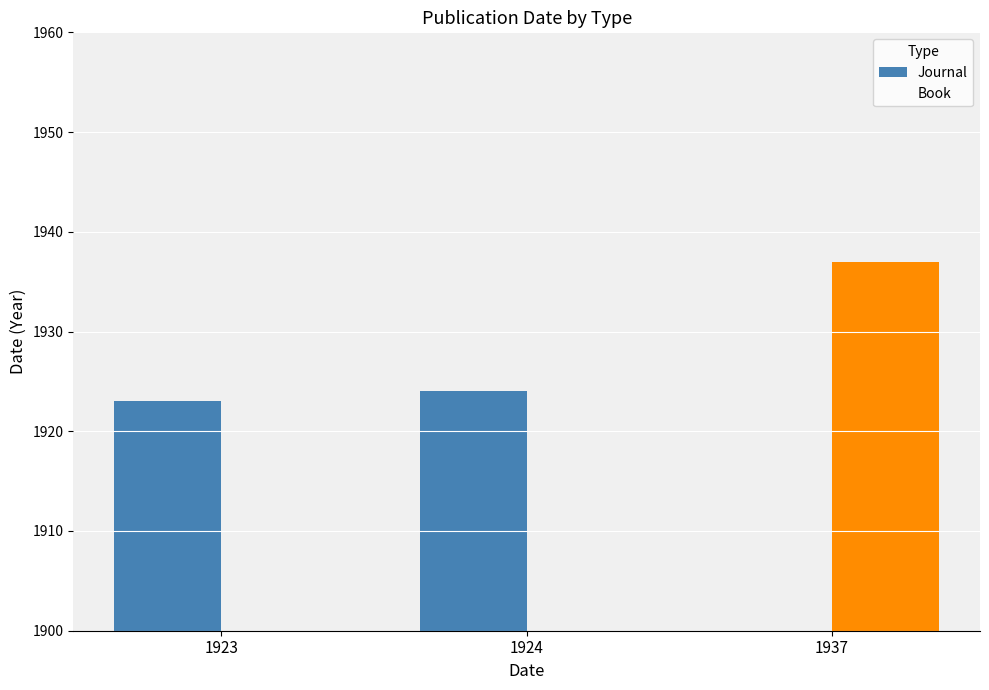

At 1923, list the series in order from smallest to largest.

Book, Journal